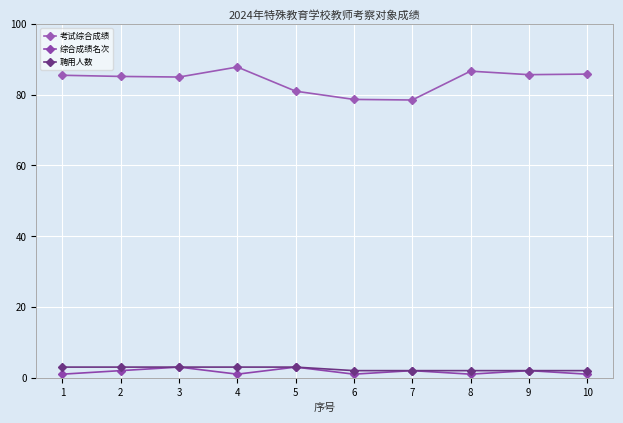

At which category is the sum across all series the highest?

4